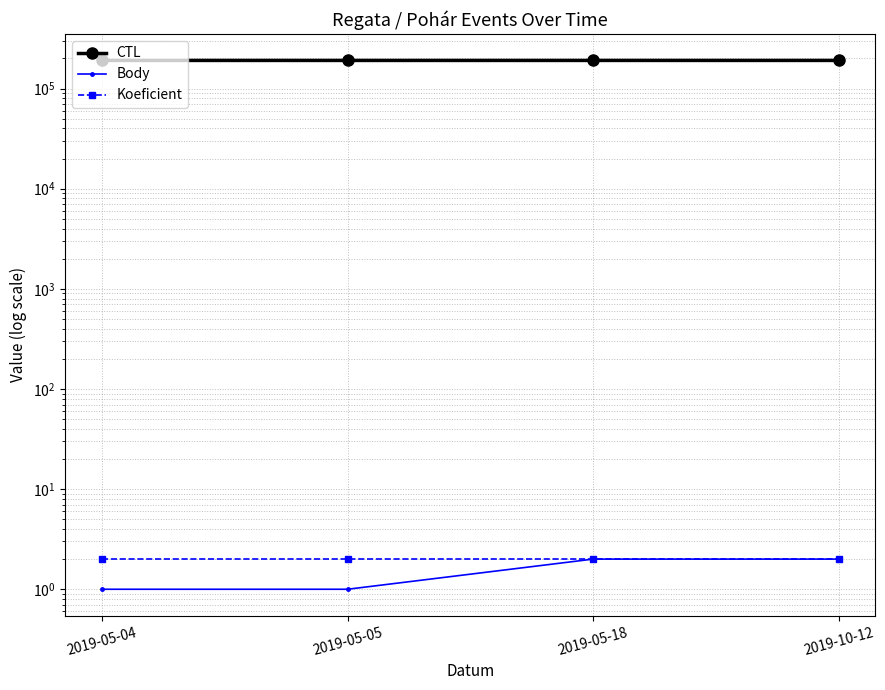

Reading left to right, list all the values displayed in this chart.

CTL: 191204	191205	191206	191222
Body: 1	1	2	2
Koeficient: 2	2	2	2